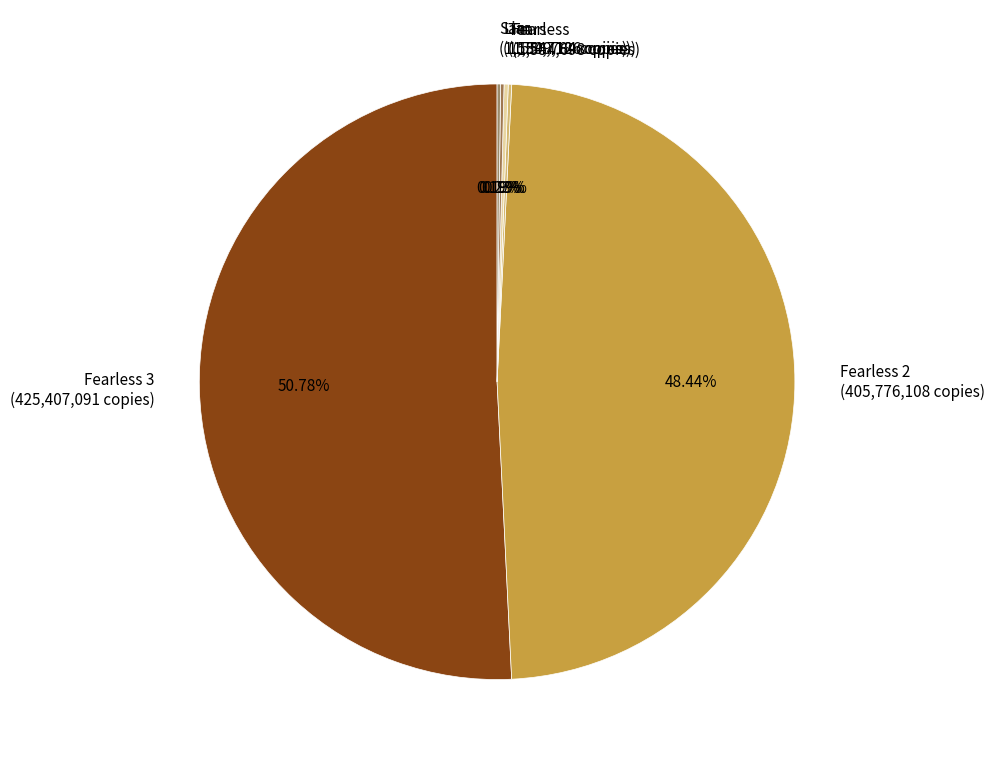

Does any single category account for the majority?

Yes